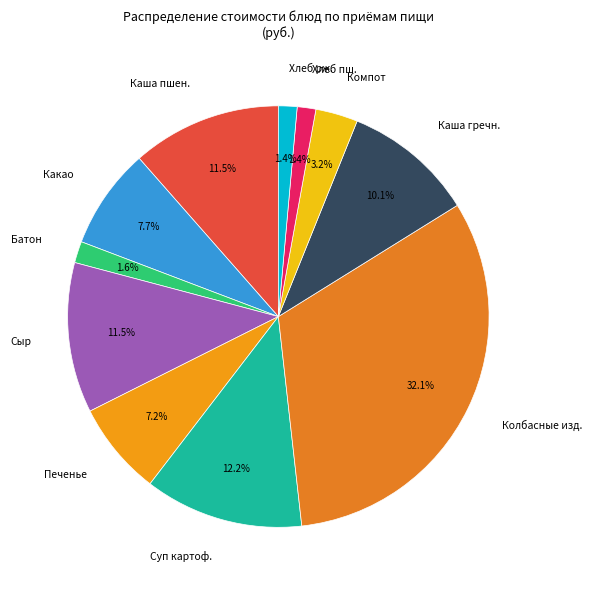

Between Печенье and Суп картоф., which is larger?

Суп картоф.